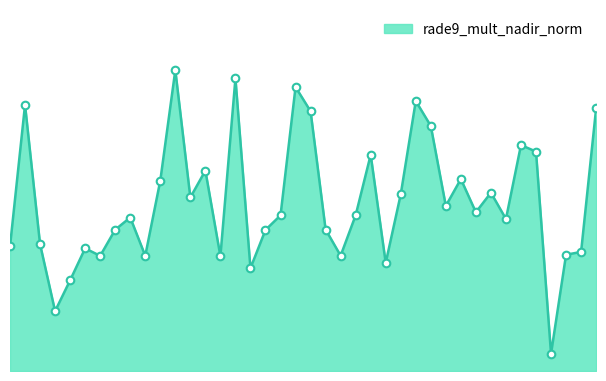

Between 138296 and 139269, which is larger?

139269